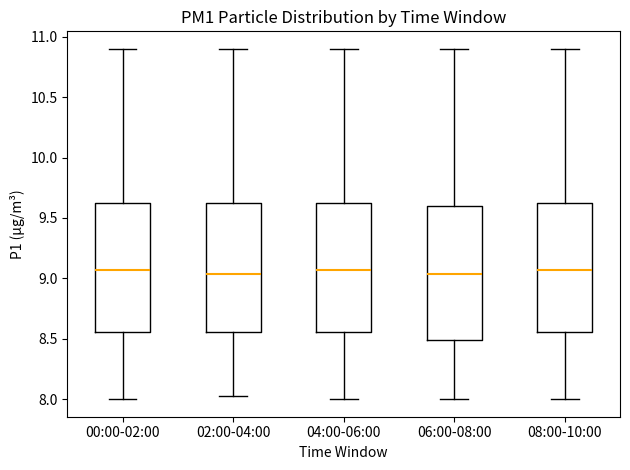

Reading left to right, transcribe this box plot: for each box, give where its median line is, the range the box spans, and where its two whiskers end, as read against the y-axis. The values are not printed on the chart, so give them approximately, as read against the axis.

00:00-02:00: median 9.05, box 8.55 to 9.65, whiskers 8.00 to 10.90
02:00-04:00: median 9.05, box 8.55 to 9.65, whiskers 8.05 to 10.90
04:00-06:00: median 9.05, box 8.55 to 9.65, whiskers 8.00 to 10.90
06:00-08:00: median 9.05, box 8.50 to 9.60, whiskers 8.00 to 10.90
08:00-10:00: median 9.05, box 8.55 to 9.65, whiskers 8.00 to 10.90